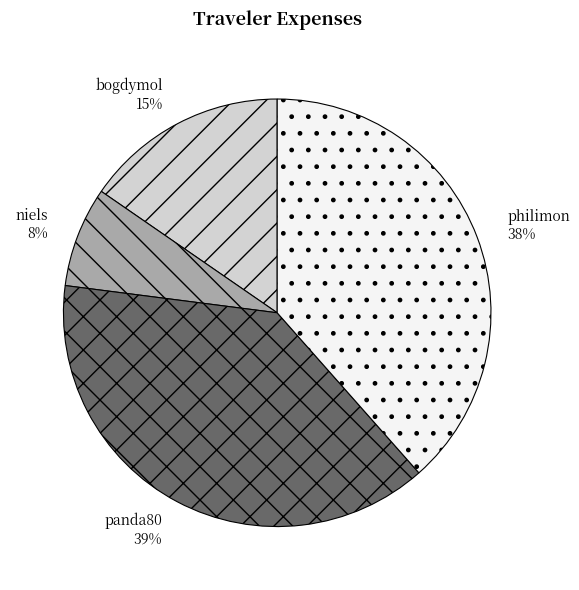

How many segments does this pie chart have?

4